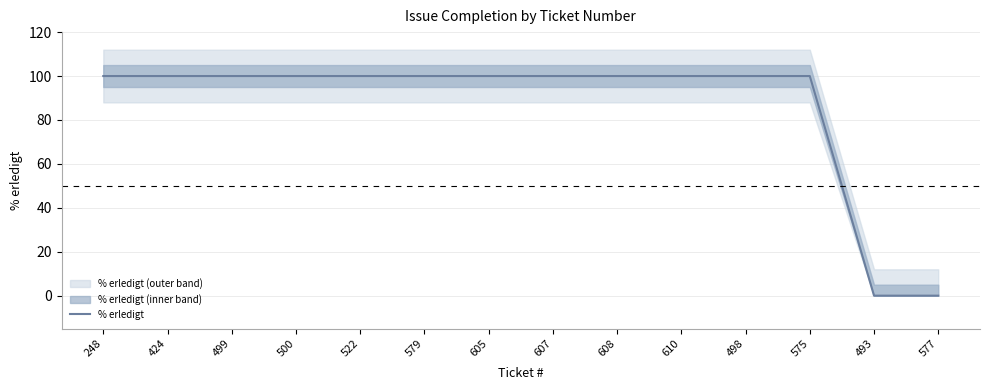

At which category does the chart reach its minimum across all series?

493